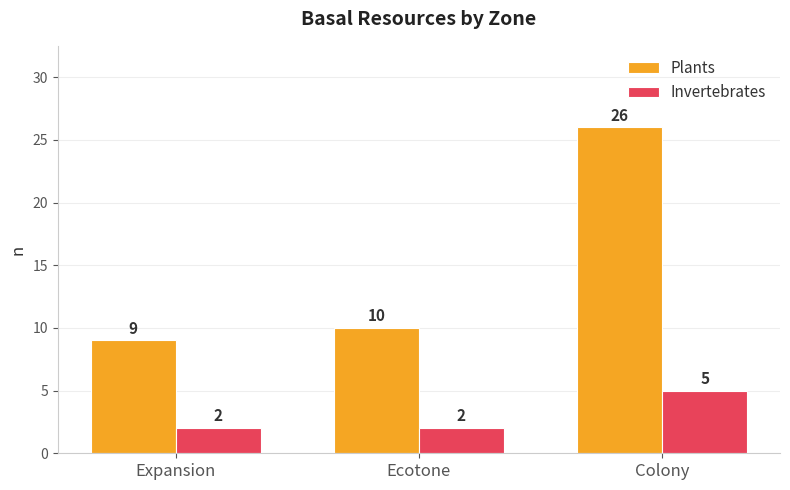

List the series in order of their overall mean, highest first.

Plants, Invertebrates